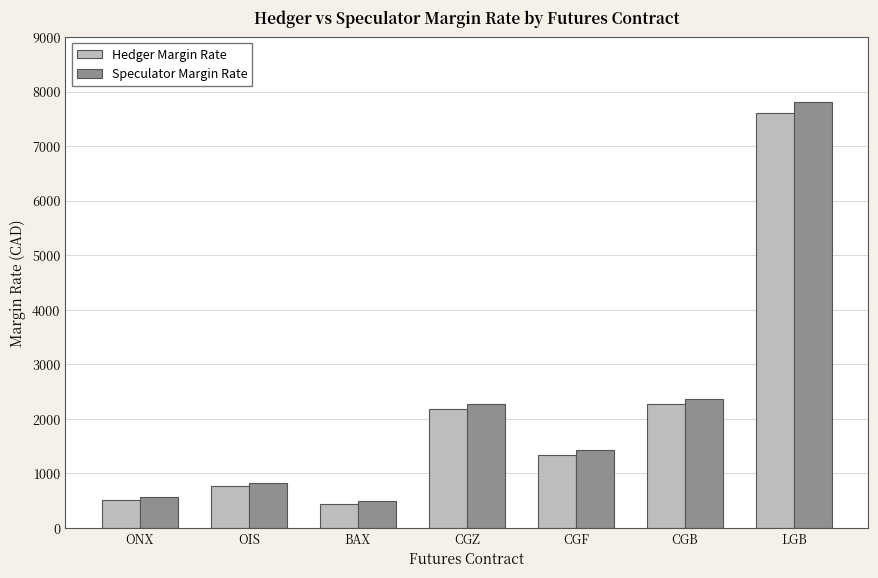

What is the sum of all Speculator Margin Rate values?

15760